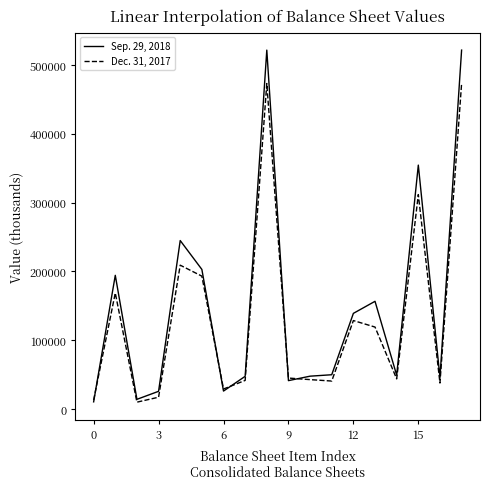

List the series in order of their peak value, highest first.

Sep. 29, 2018, Dec. 31, 2017